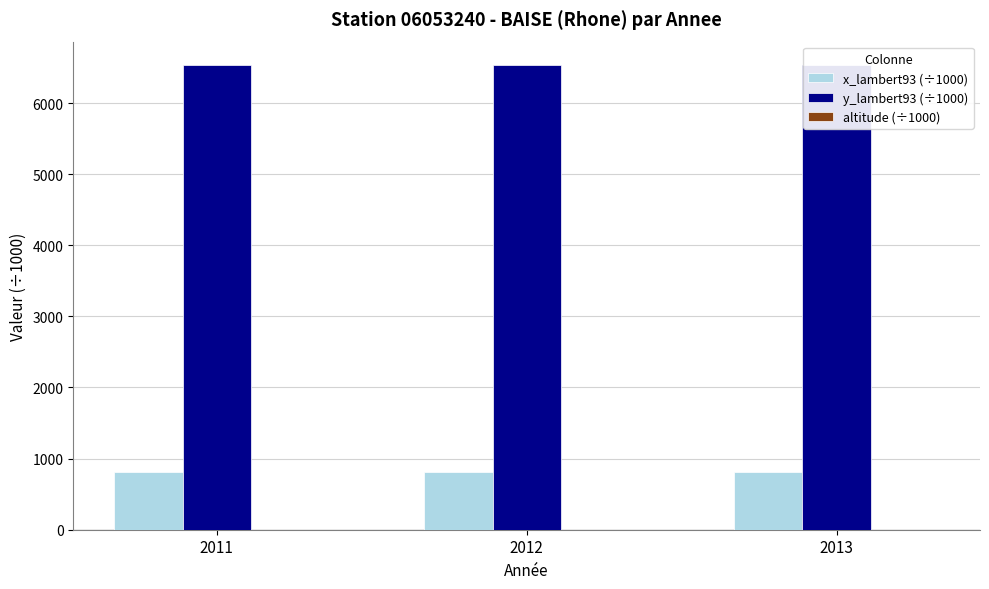

Which series has the largest range (max minus min)?

x_lambert93 (÷1000)